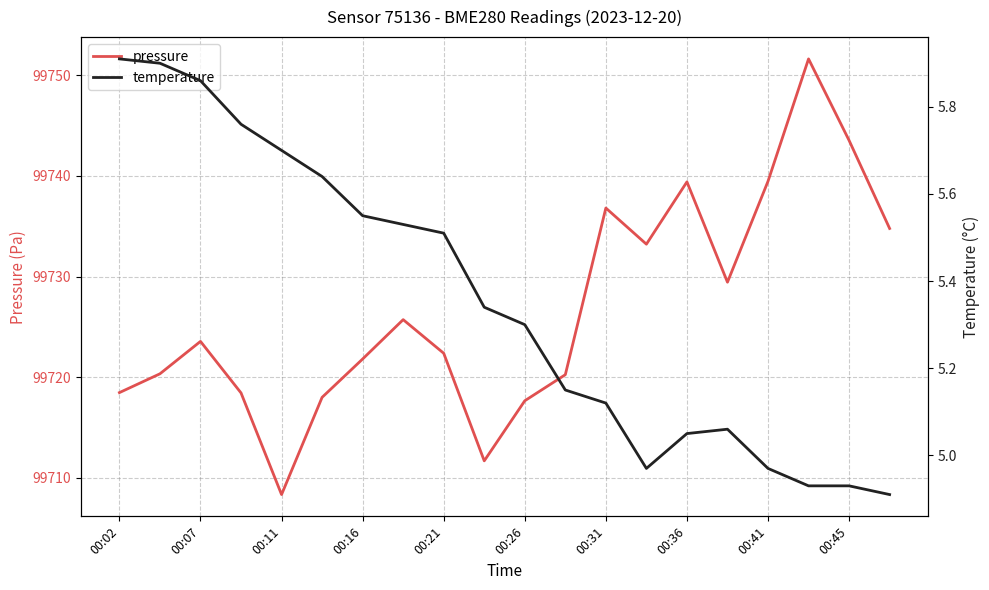

In temperature, how many points are lower than both neighbors (excluding endpoints)?

1